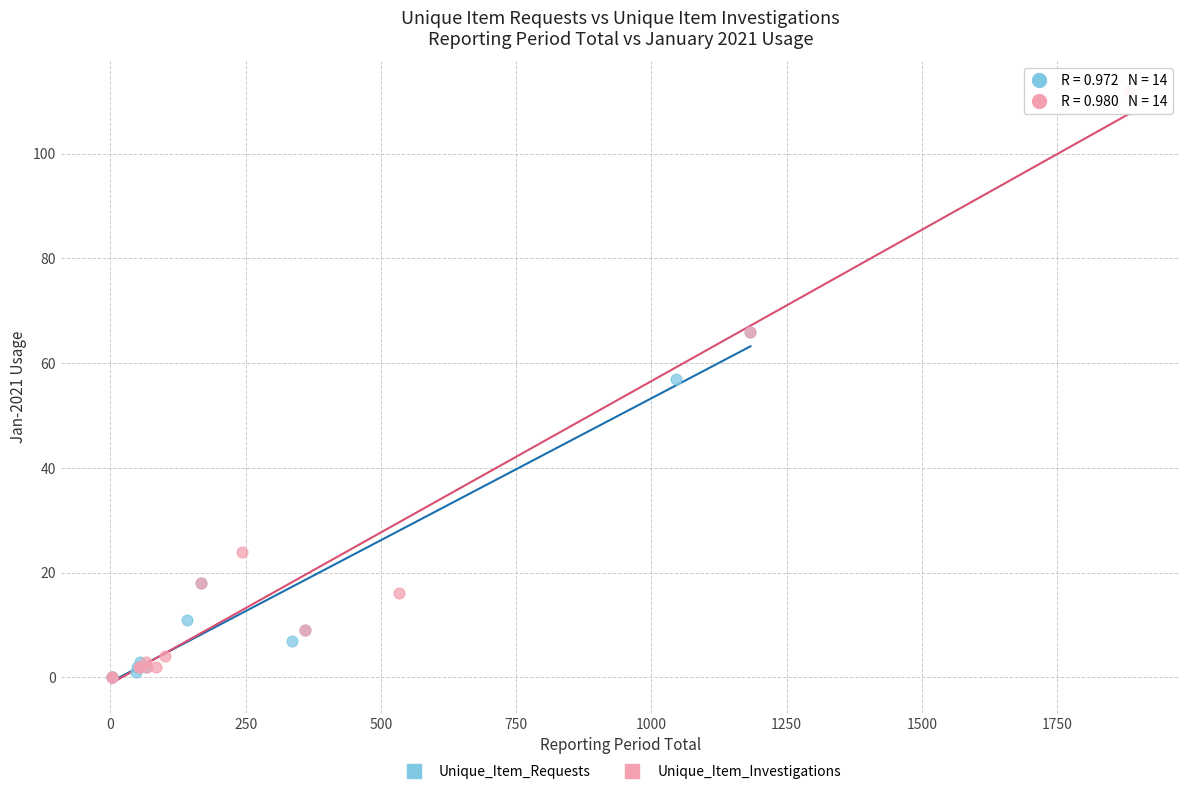

Which series contains the highest Y value?

Unique_Item_Investigations